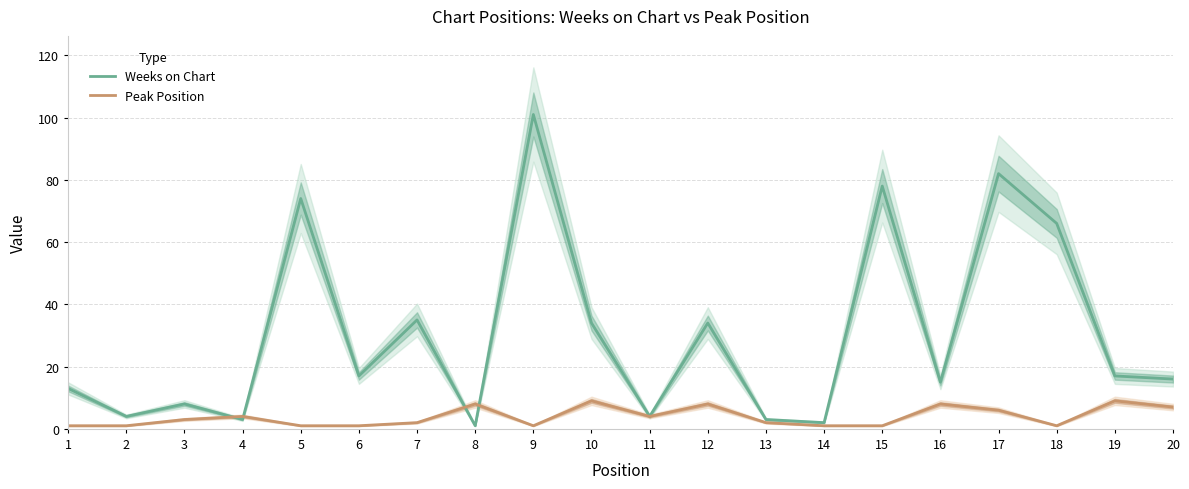

What is the value of the Weeks on Chart point at the 16th from the left?

15